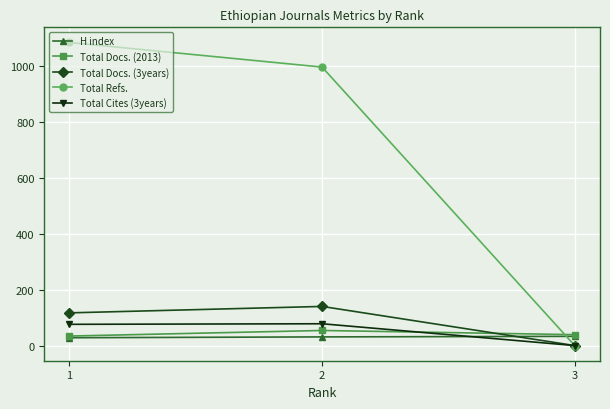

Which series has the largest total across all categories?

Total Refs.